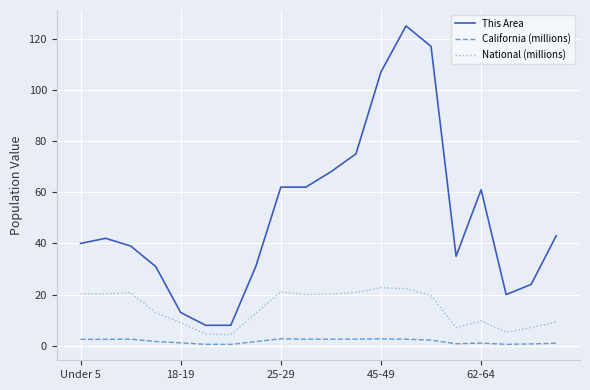

Which series has the largest total across all categories?

This Area